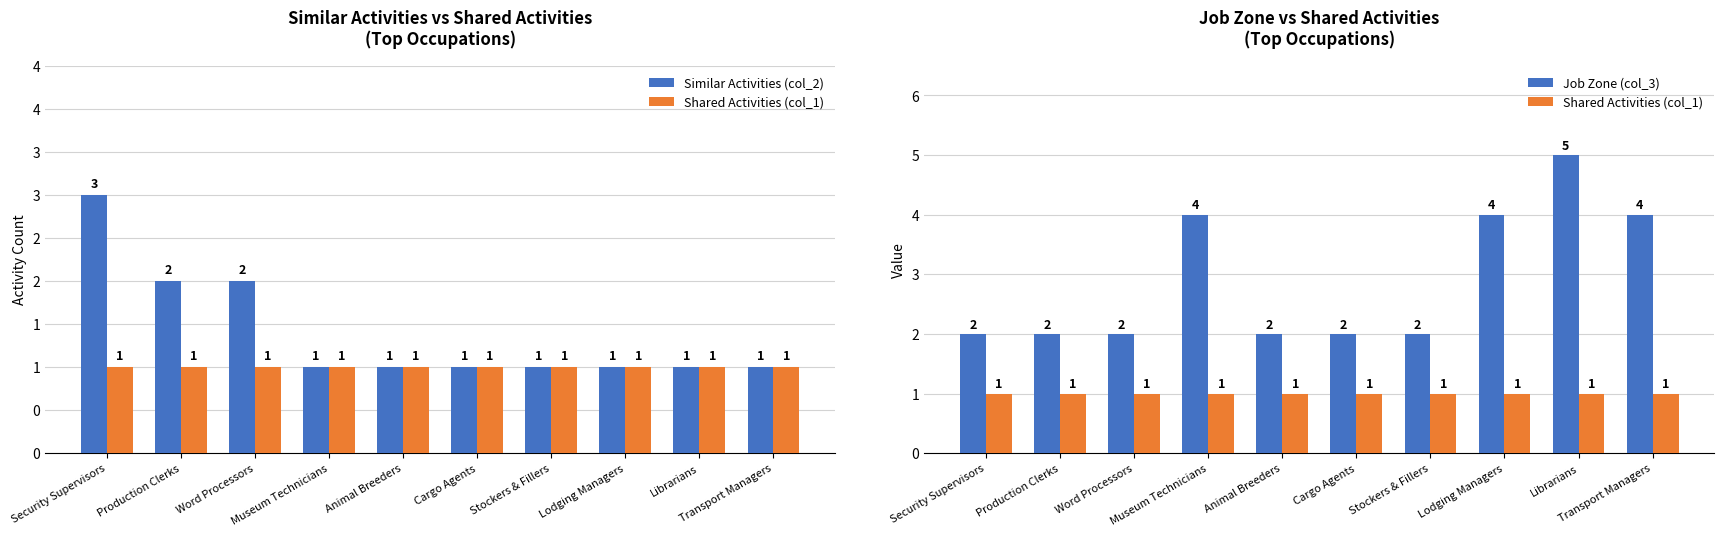

Between Production Clerks and Word Processors, which is larger?

Production Clerks